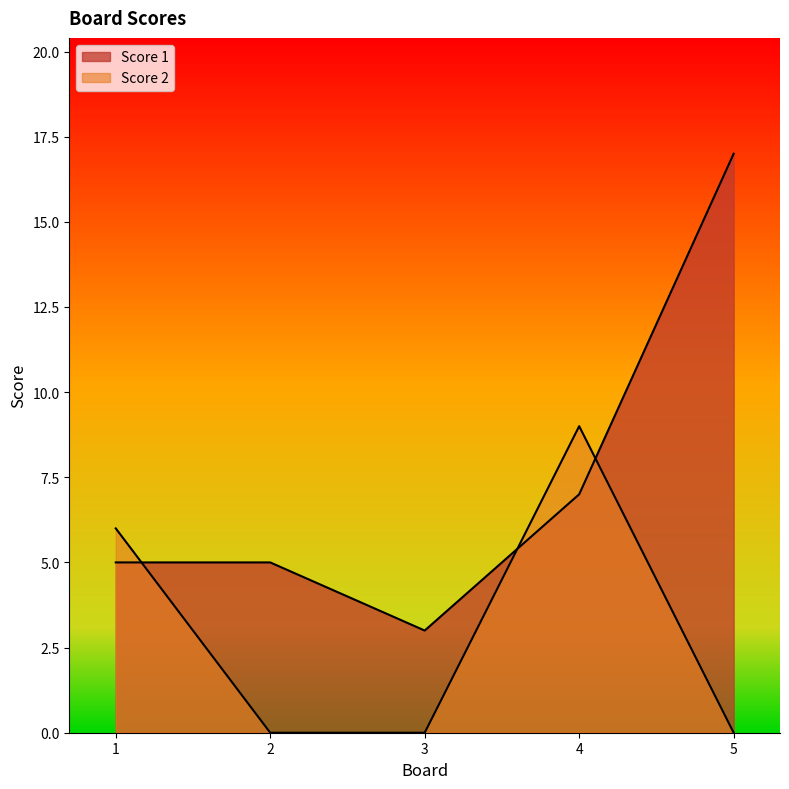

List the series in order of their overall mean, lowest first.

Score 2, Score 1